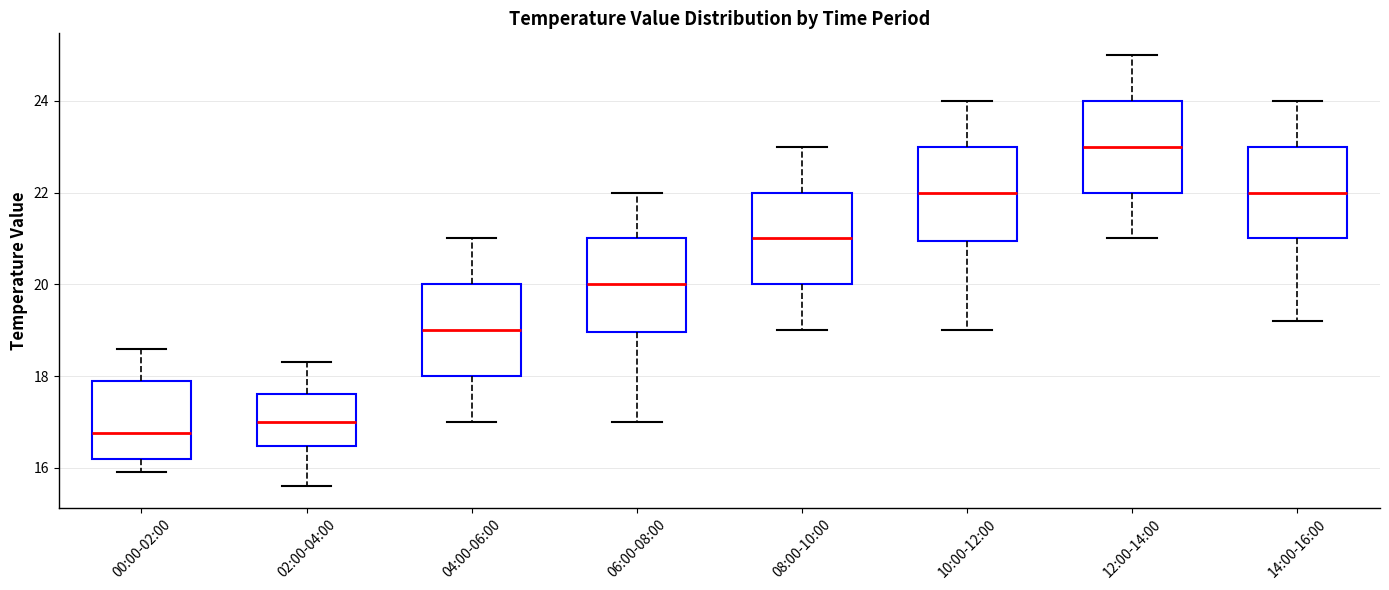

Where does the lower whisker of the box for 00:00-02:00 end on the y-axis? The values are not printed on the chart, so give them approximately, as read against the axis.

16.0